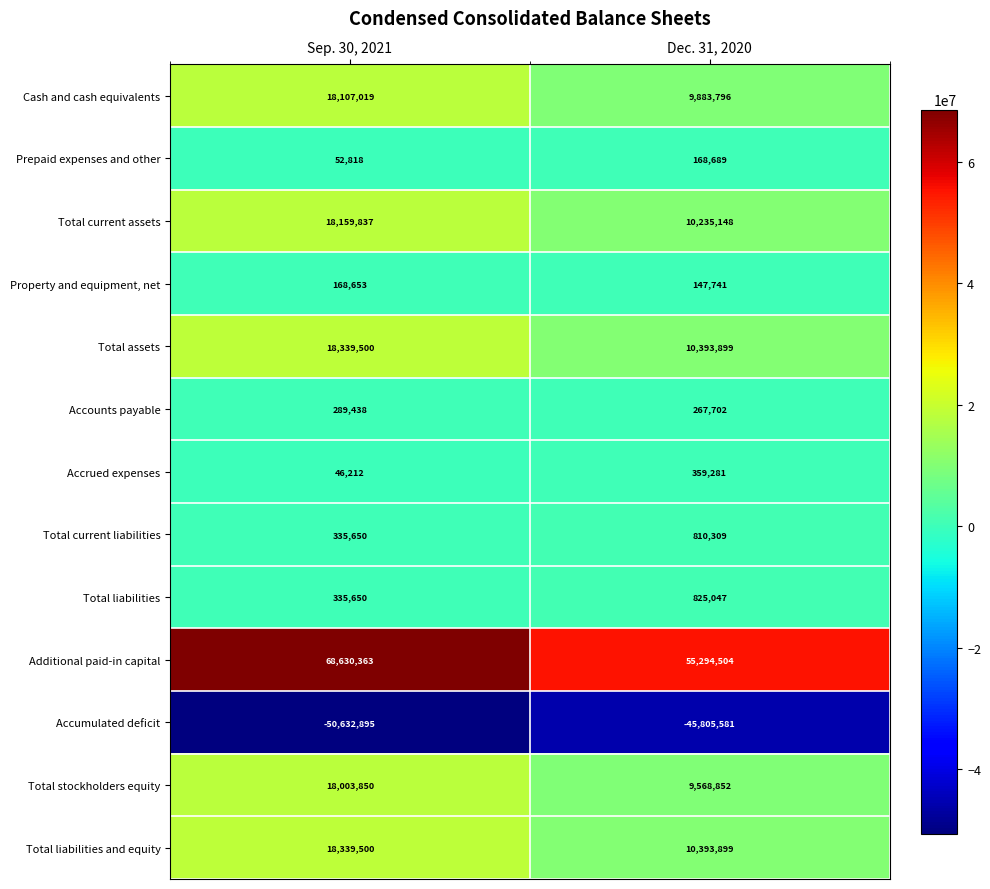

At which category does the chart reach its peak across all series?

Sep. 30, 2021